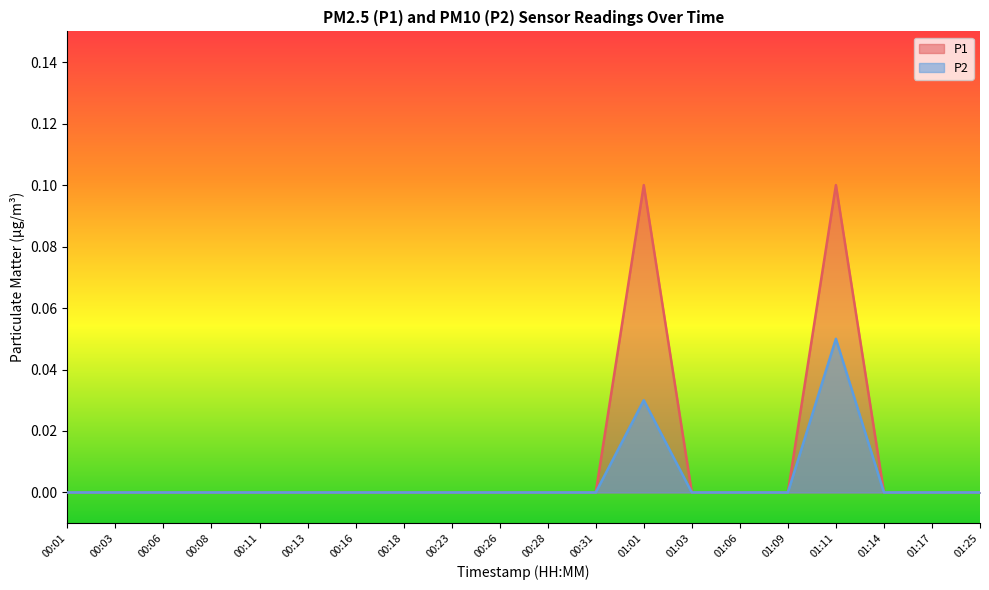

Which series has the widest spread of values?

P1